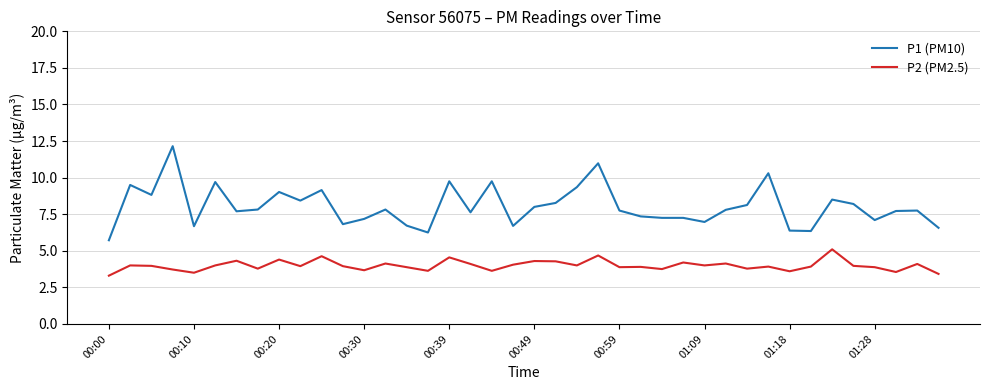

List the series in order of their overall mean, highest first.

P1 (PM10), P2 (PM2.5)